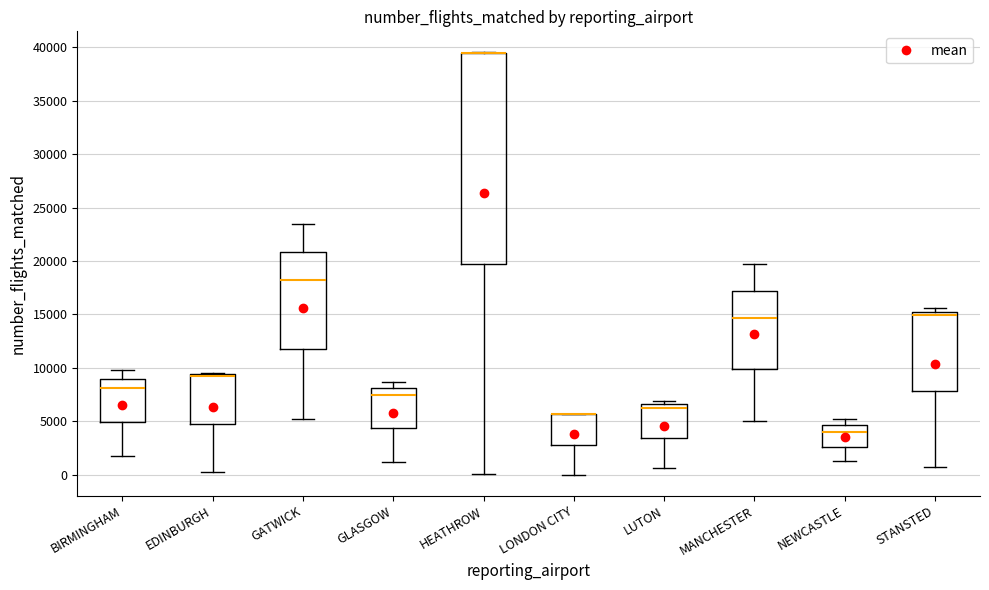

Where is the lower edge of the box for LUTON on the y-axis? The values are not printed on the chart, so give them approximately, as read against the axis.

3500